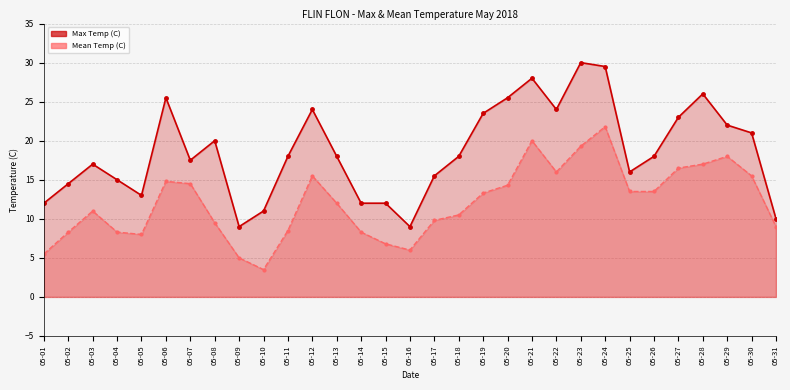

How many values in the Mean Temp (C) series exceed 12?

15